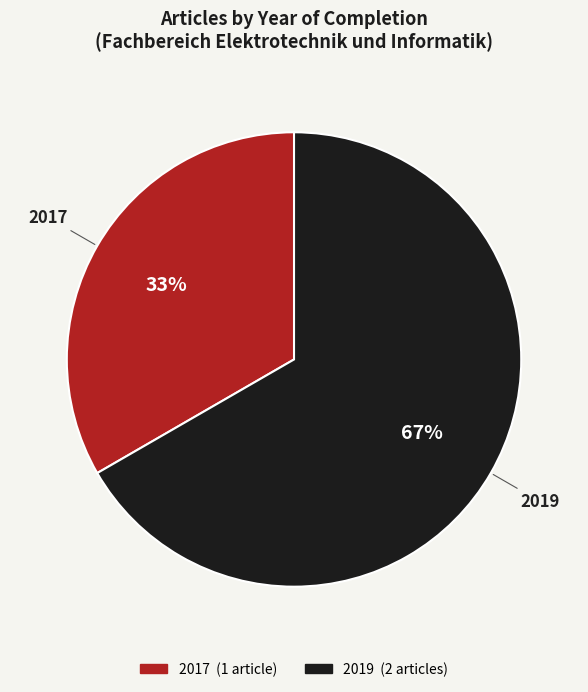

Is there a majority slice in this chart?

Yes